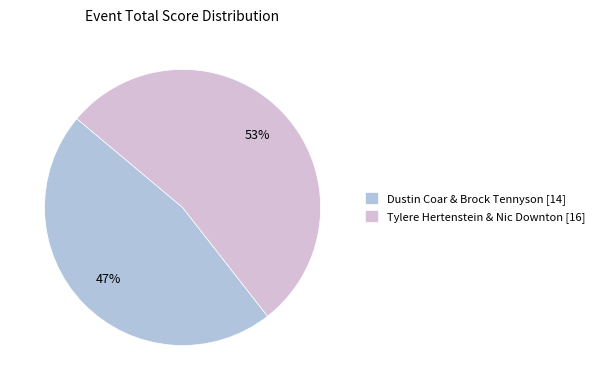

True or false: Dustin Coar & Brock Tennyson accounts for 47% of the total.

True